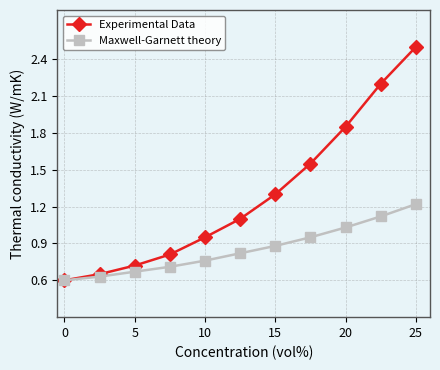

Which series has the largest range (max minus min)?

Experimental Data